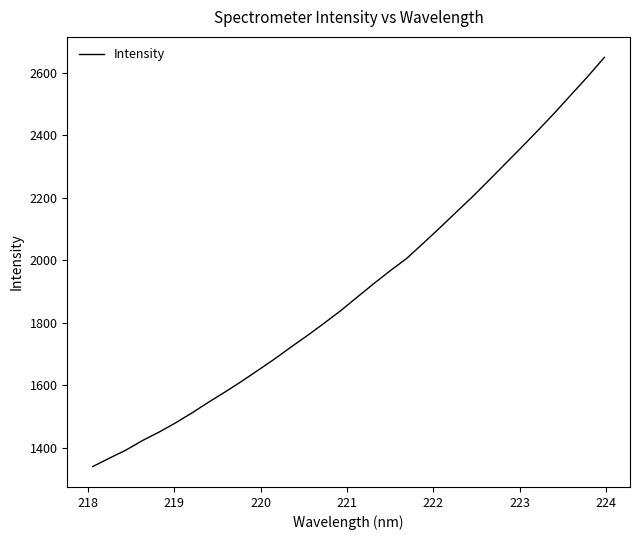

What is the greatest value displayed?

2648.7